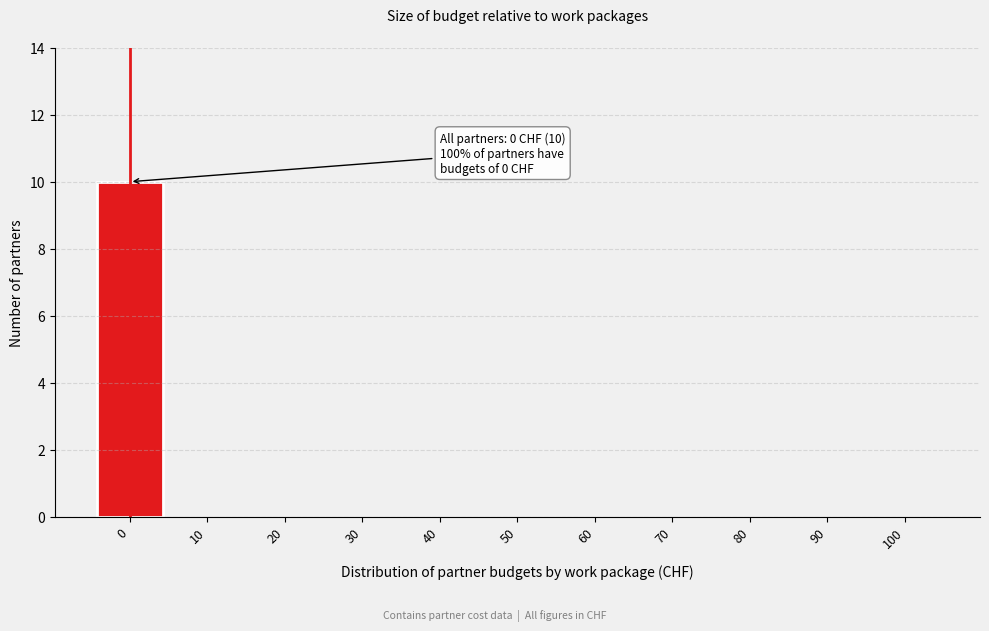

Which range on the x-axis has the tallest bar?

-5 to 5